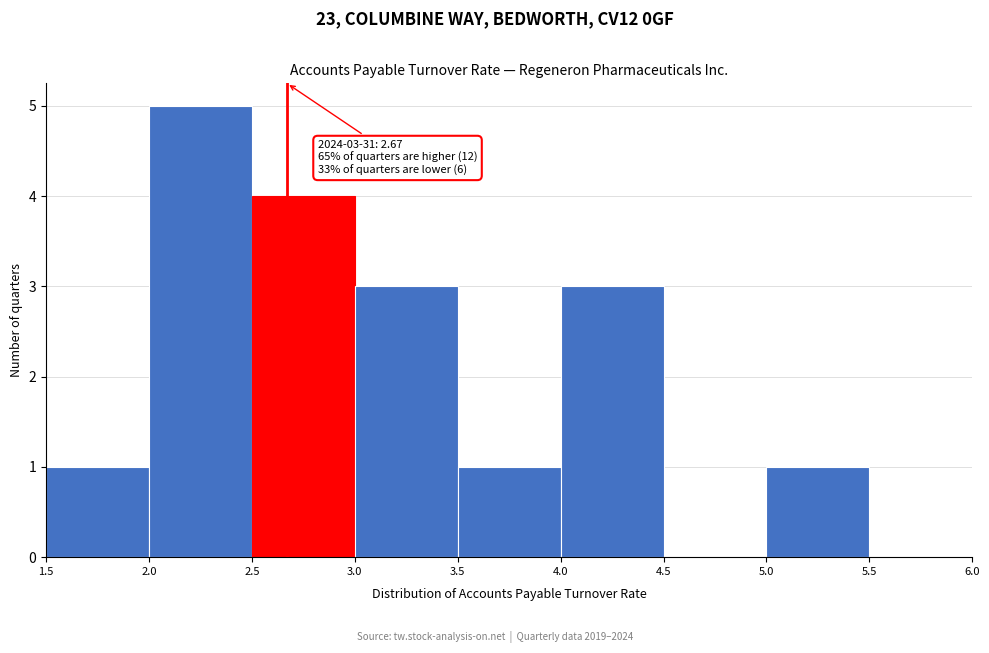

Which range on the x-axis has the tallest bar?

2.0 to 2.5